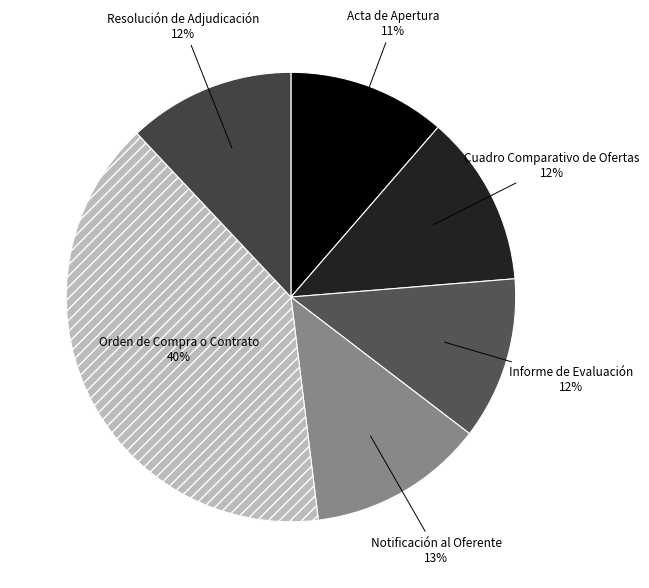

To the nearest percent, what is the average slice percentage?

17%